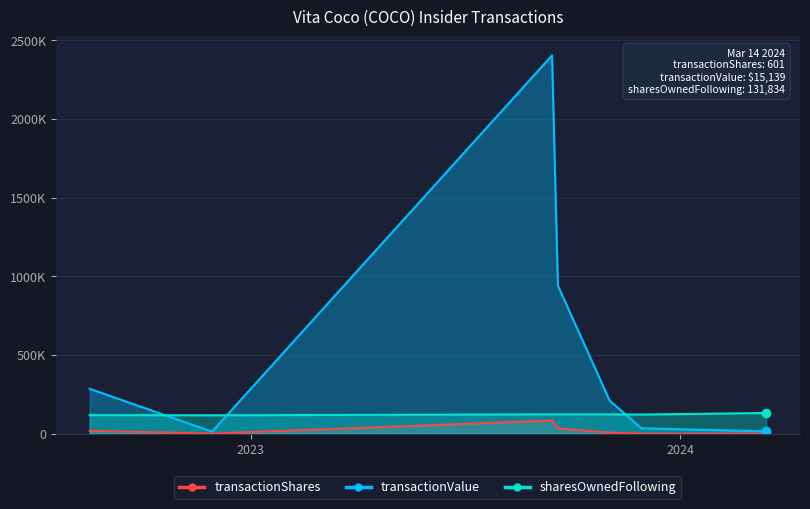

What value does the transactionValue series have at 2024-03-14?

15139